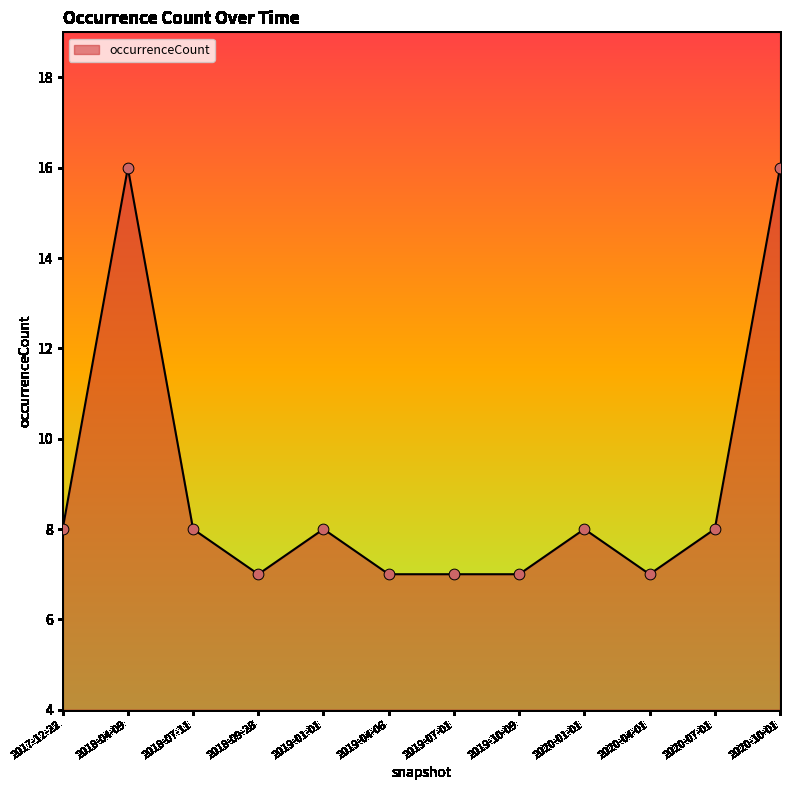

Which has a higher value, 2017-12-22 or 2018-09-28?

2017-12-22